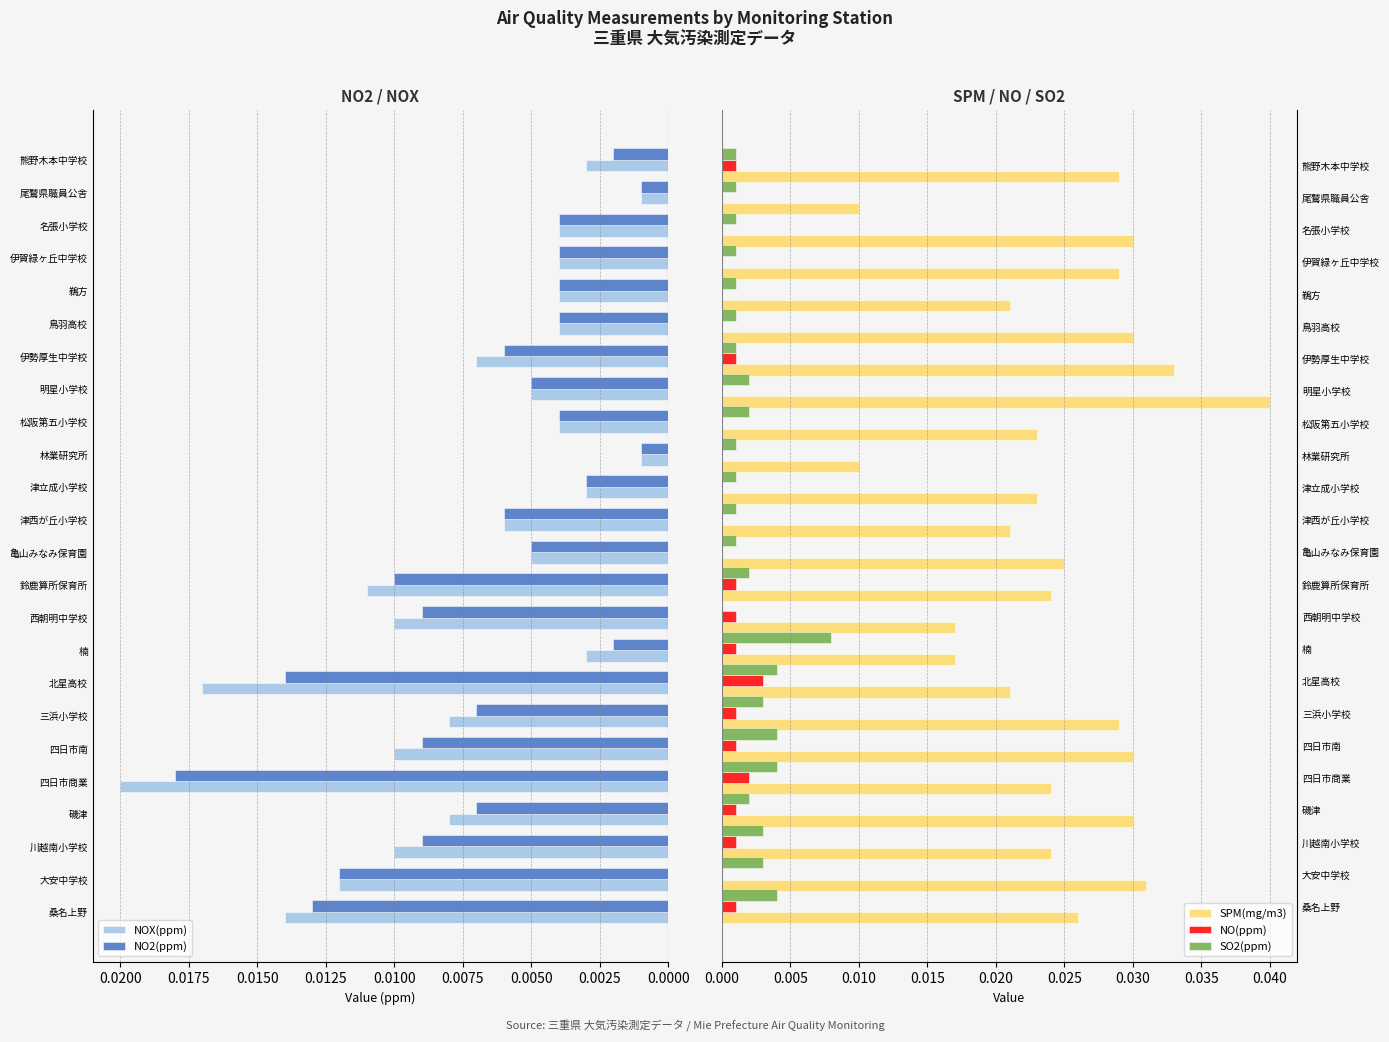

Is the value of NO2(ppm) at 鳥羽高校 greater than the value of NOX(ppm) at 三浜小学校?

No